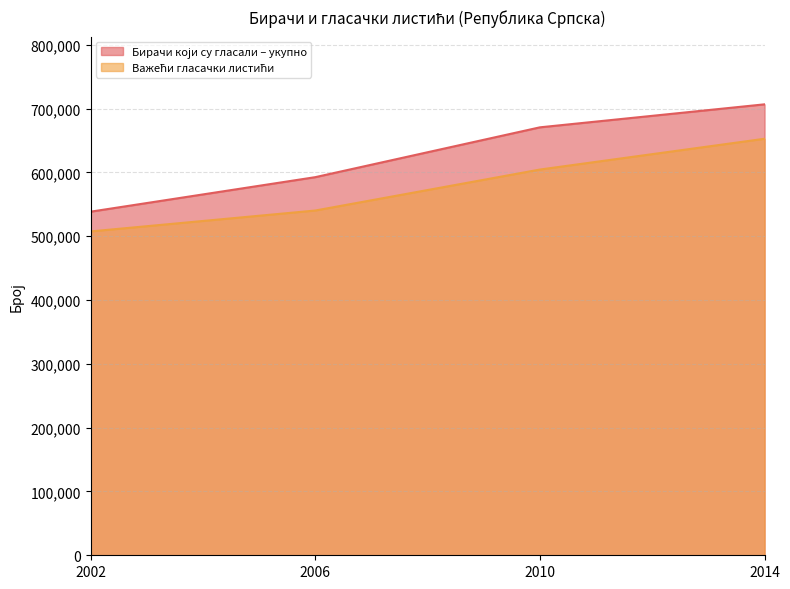

True or false: Важећи гласачки листићи has a value of 540173 at 2006.

True